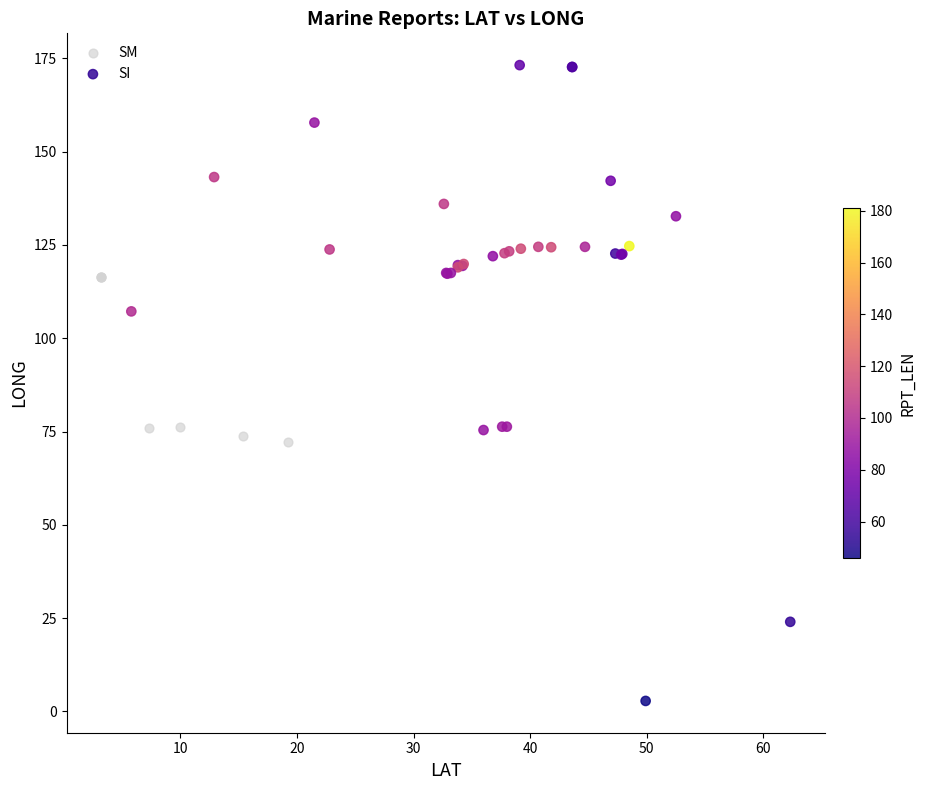

Which series contains the lowest Y value?

SI